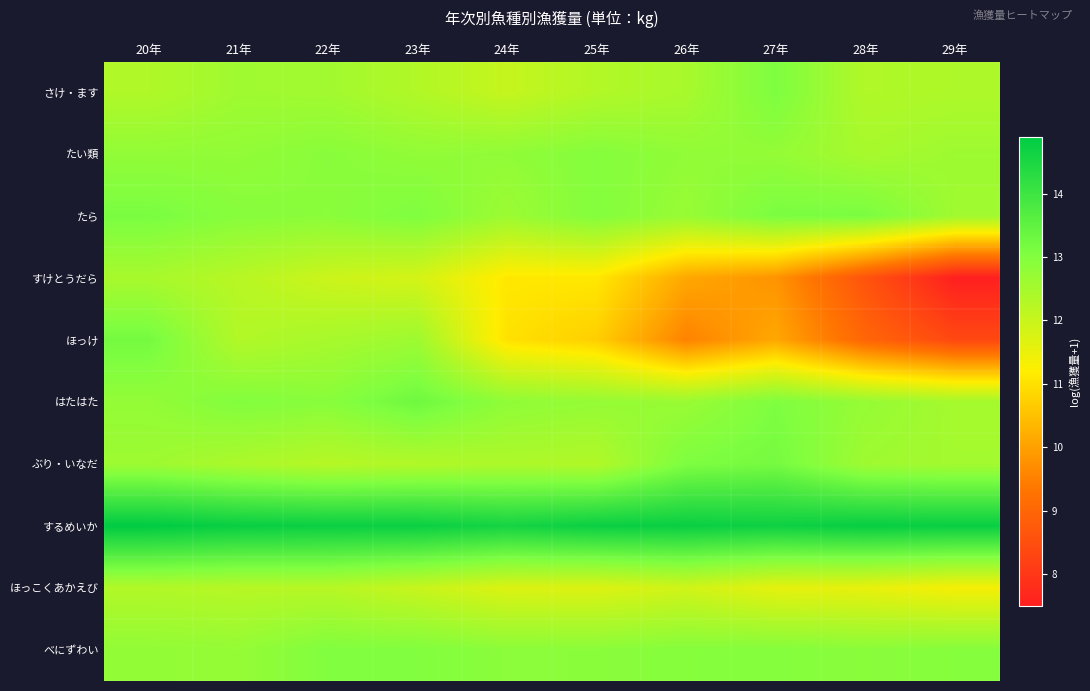

Reading left to right, transcribe all the data shown in this chart.

さけ・ます: 20年=12.3	21年=12.6	22年=12.6	23年=12.3	24年=12.0	25年=12.3	26年=12.5	27年=13.1	28年=12.3	29年=12.4
たい類: 20年=12.8	21年=12.8	22年=12.9	23年=12.8	24年=12.8	25年=13.0	26年=12.8	27年=12.8	28年=12.5	29年=12.6
たら: 20年=13.1	21年=12.9	22年=12.9	23年=13.1	24年=12.6	25年=13.0	26年=12.7	27年=13.1	28年=13.1	29年=12.6
すけとうだら: 20年=12.5	21年=12.2	22年=11.9	23年=11.8	24年=11.1	25年=11.1	26年=10.1	27年=9.8	28年=8.6	29年=7.5
ほっけ: 20年=13.2	21年=12.3	22年=12.5	23年=12.6	24年=11.0	25年=10.7	26年=9.5	27年=10.1	28年=9.0	29年=8.4
はたはた: 20年=12.8	21年=13.0	22年=12.9	23年=13.3	24年=12.8	25年=12.7	26年=12.7	27年=13.1	28年=12.7	29年=12.5
ぶり・いなだ: 20年=12.6	21年=12.4	22年=12.3	23年=12.3	24年=12.4	25年=12.3	26年=13.1	27年=13.2	28年=12.6	29年=12.5
するめいか: 20年=14.9	21年=14.8	22年=14.7	23年=14.7	24年=14.6	25年=14.7	26年=14.8	27年=14.7	28年=14.8	29年=14.8
ほっこくあかえび: 20年=12.3	21年=12.2	22年=12.2	23年=12.0	24年=11.7	25年=11.7	26年=11.9	27年=11.6	28年=11.5	29年=11.3
べにずわい: 20年=12.8	21年=12.7	22年=13.0	23年=13.0	24年=12.9	25年=12.9	26年=13.0	27年=13.0	28年=12.9	29年=13.0